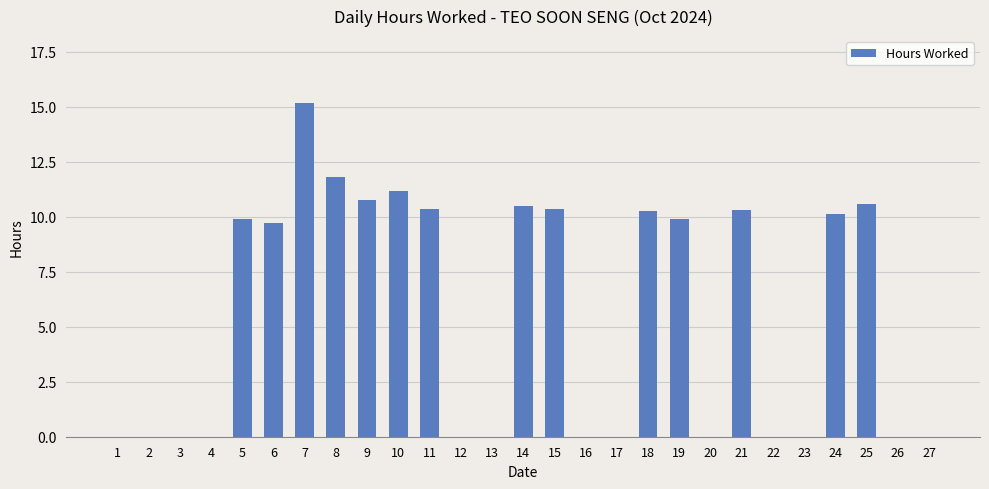

True or false: the data shows 3.2 at 21.

False